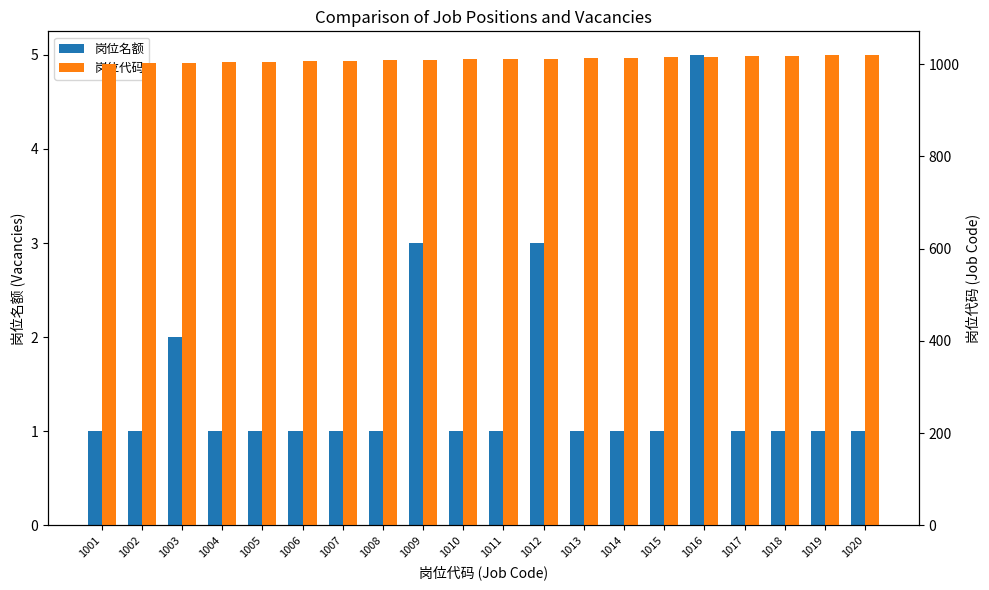

Reading left to right, what are all the values shown in this chart?

岗位名额: 1	1	2	1	1	1	1	1	3	1	1	3	1	1	1	5	1	1	1	1
岗位代码: 1001	1002	1003	1004	1005	1006	1007	1008	1009	1010	1011	1012	1013	1014	1015	1016	1017	1018	1019	1020